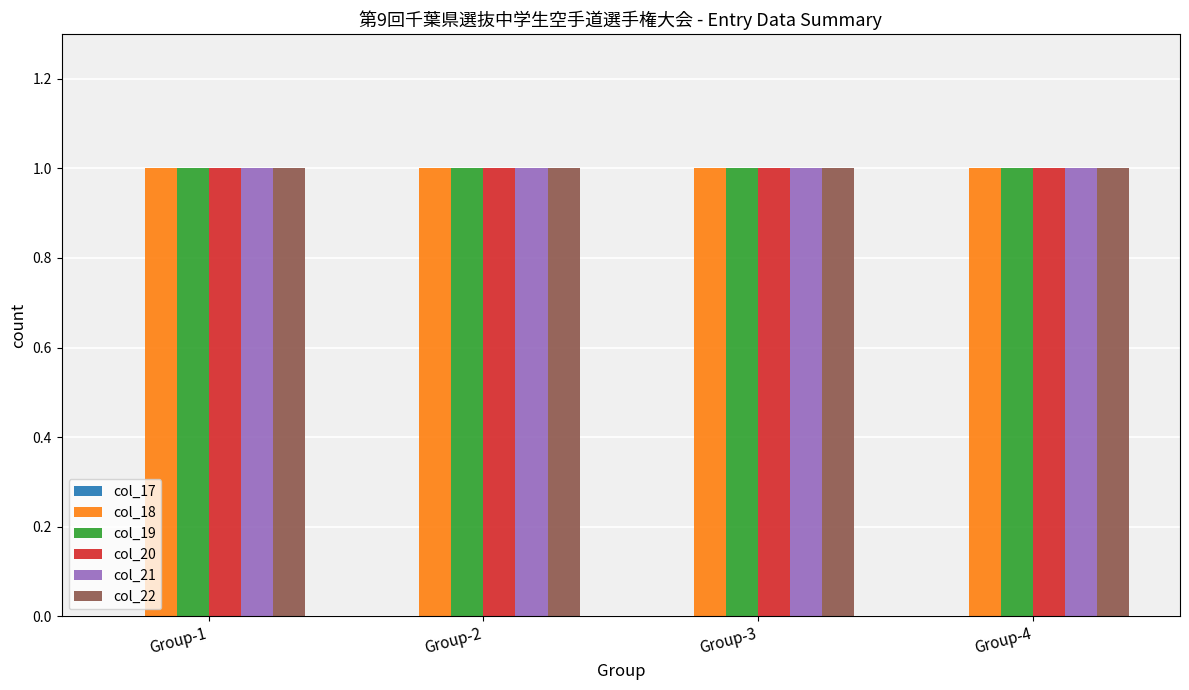

What is the sum of the col_18 values at Group-1 and Group-2?

2